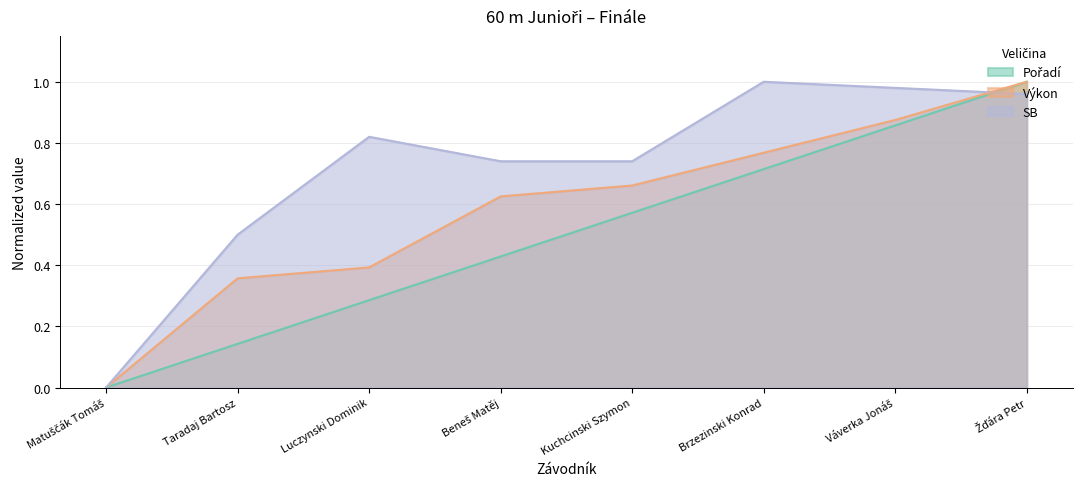

How many intersections are there between SB and Výkon?

1